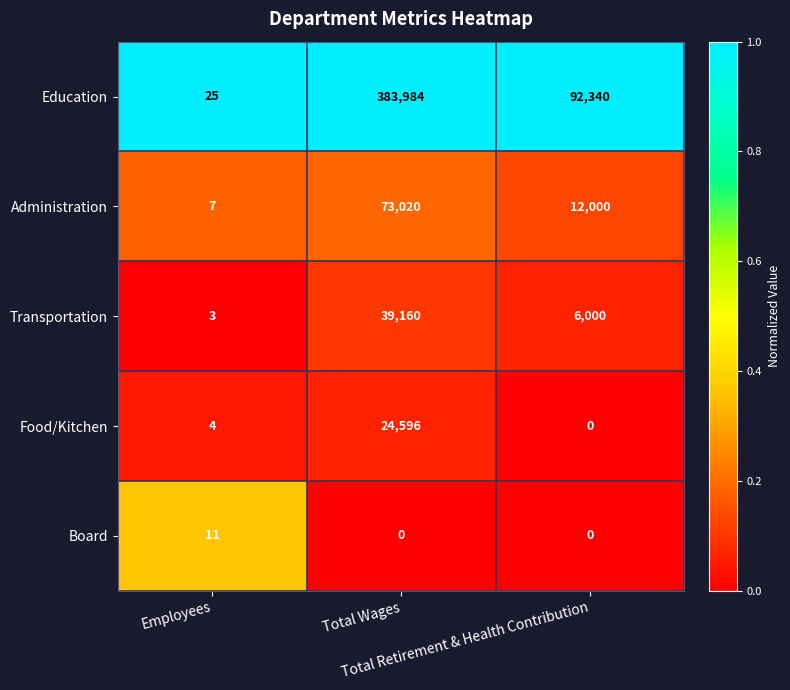

List the series in order of their peak value, lowest first.

Board, Food/Kitchen, Transportation, Administration, Education